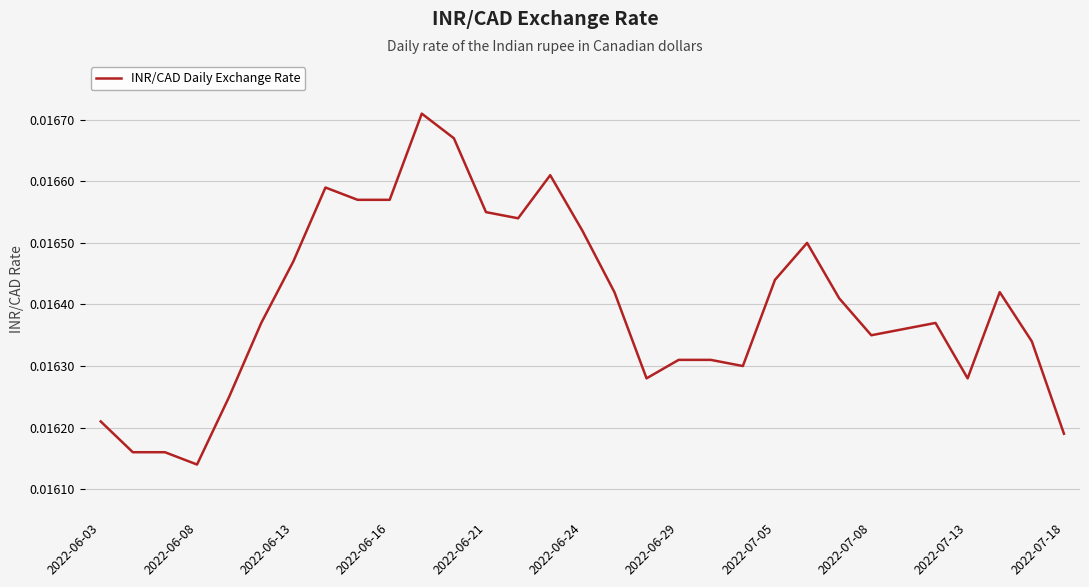

How many values are between 0 and 1?

31